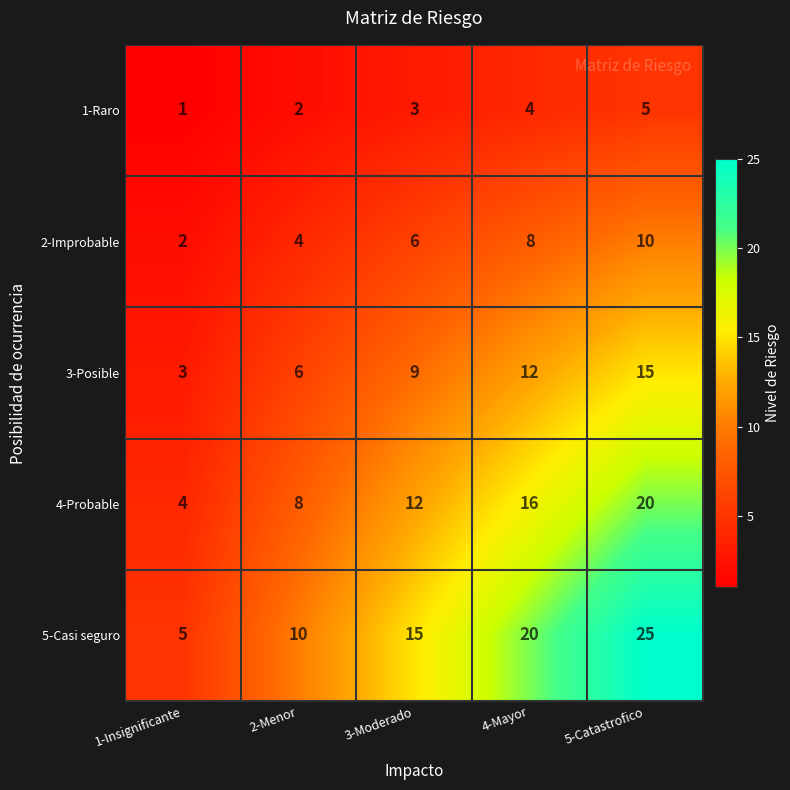

Reading left to right, extract all data points from this chart.

1-Raro: 1	2	3	4	5
2-Improbable: 2	4	6	8	10
3-Posible: 3	6	9	12	15
4-Probable: 4	8	12	16	20
5-Casi seguro: 5	10	15	20	25